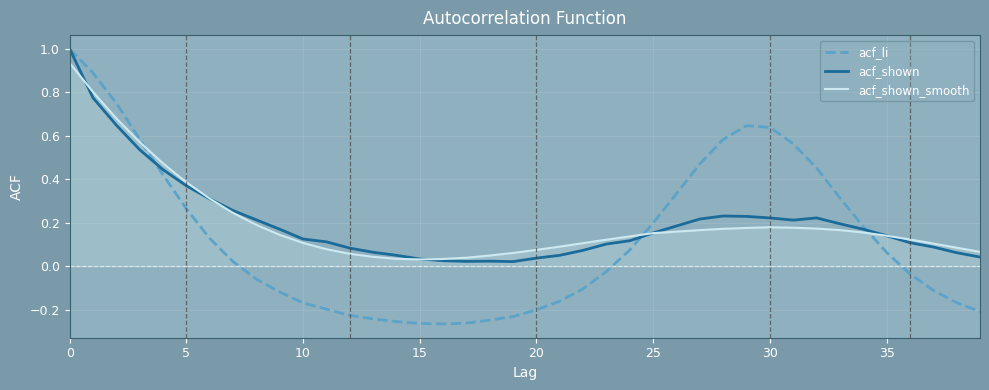

Which series has the largest range (max minus min)?

acf_li